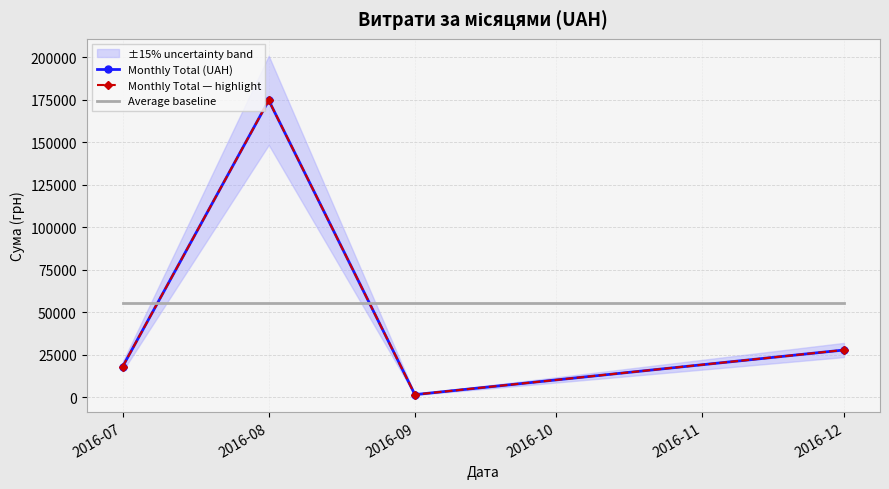

What is the value of the Monthly Total — highlight point at the 4th from the left?

27825.0